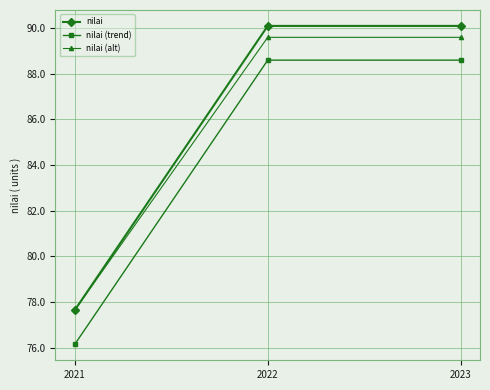

What is the maximum value for nilai (alt)?

89.6